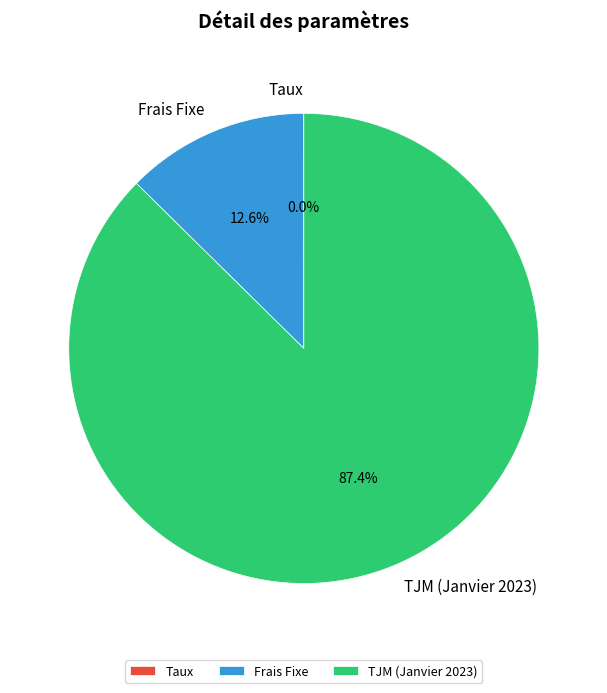

Is there a majority slice in this chart?

Yes